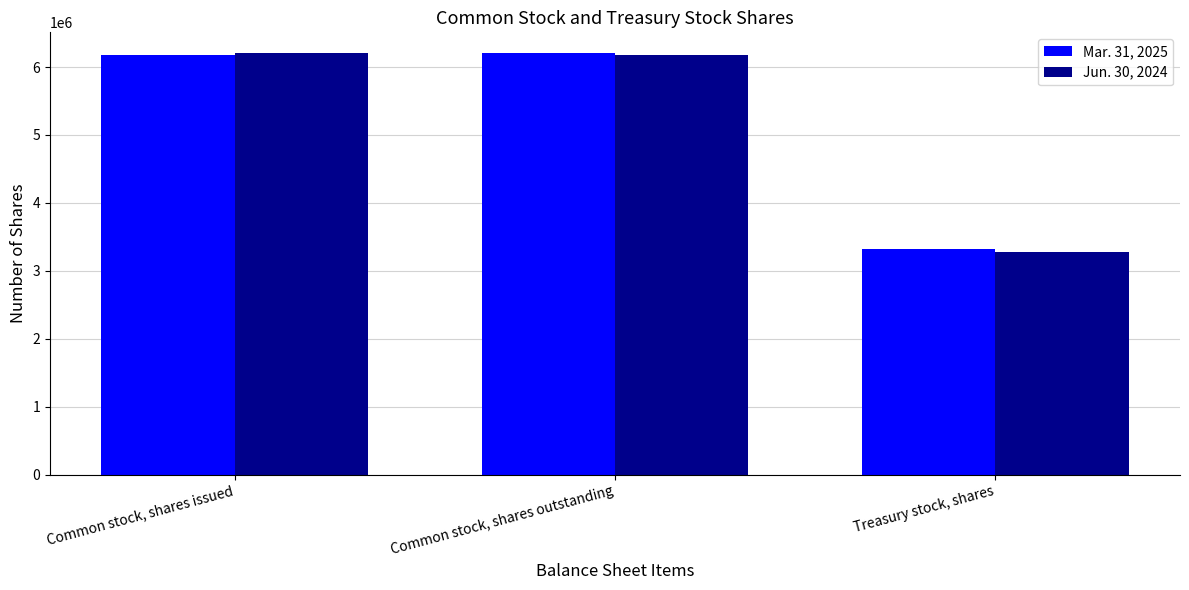

At how many categories does at least one series exceed 3358537?

2